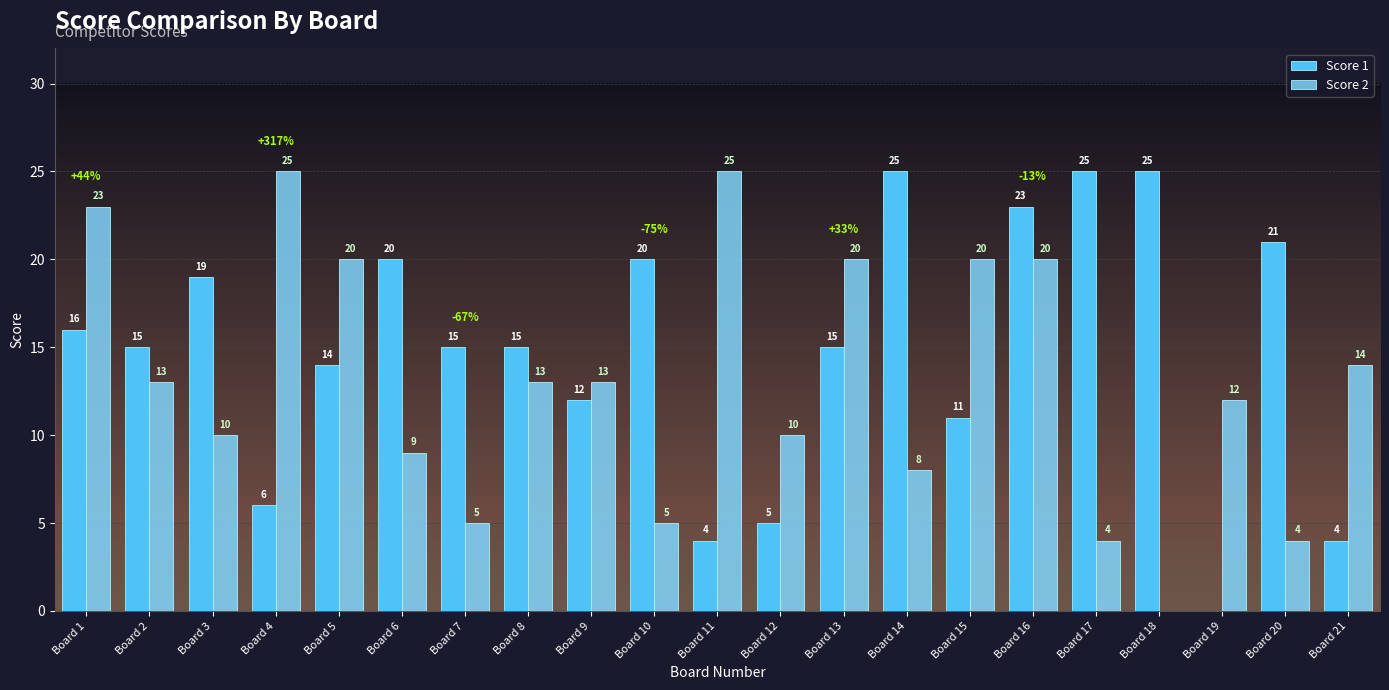

What is the difference between the Score 2 values at Board 2 and Board 7?

8